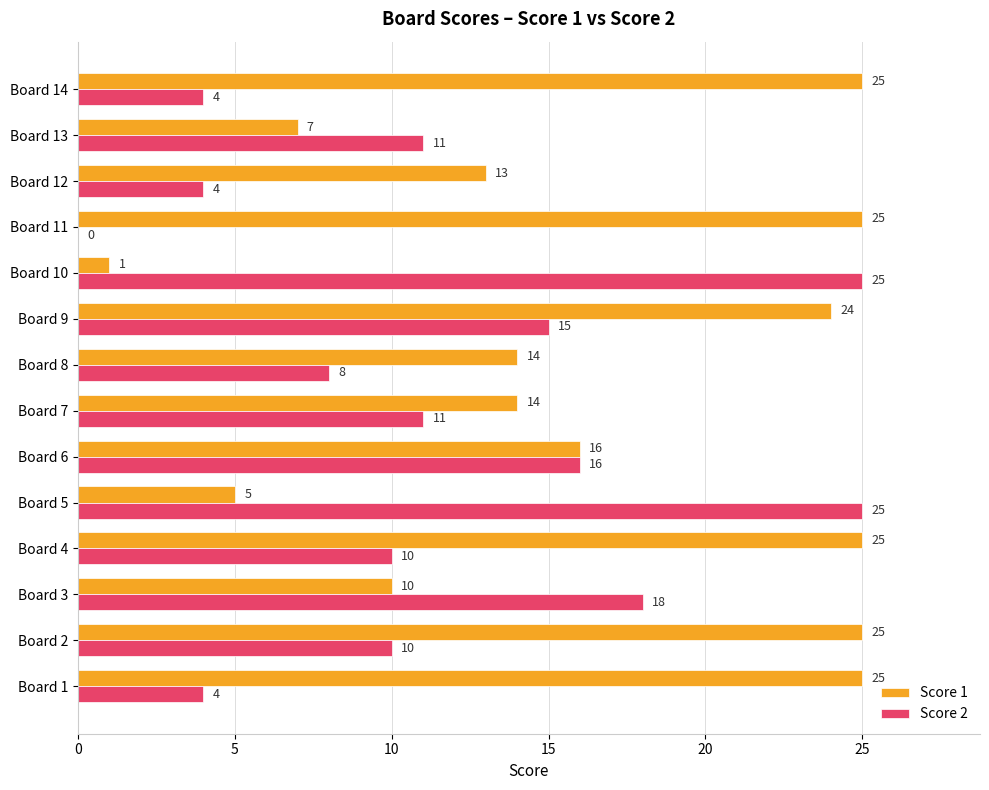

How many categories are shown in the chart?

14